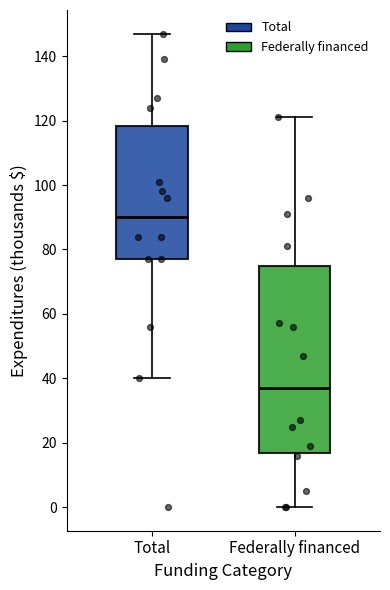

Comparing the boxes themselves (not the whiskers), which one is the tallest?

Federally financed